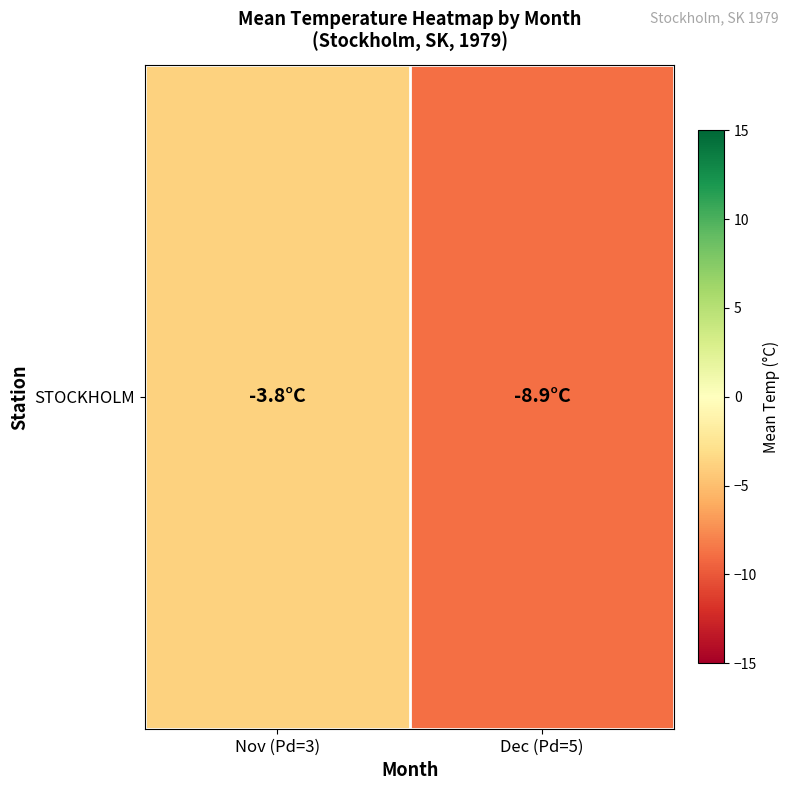

Reading left to right, transcribe all the data shown in this chart.

-3.8	-8.9